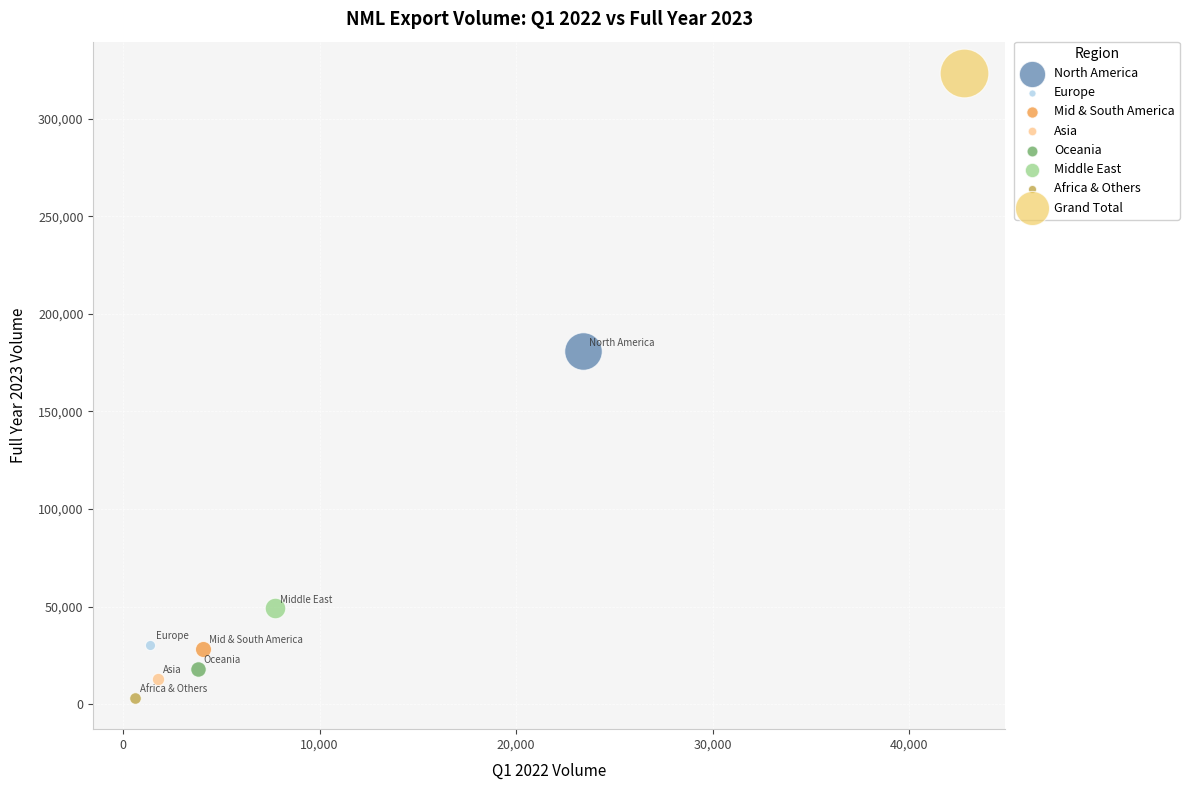

Which series reaches the minimum Y coordinate?

Africa & Others